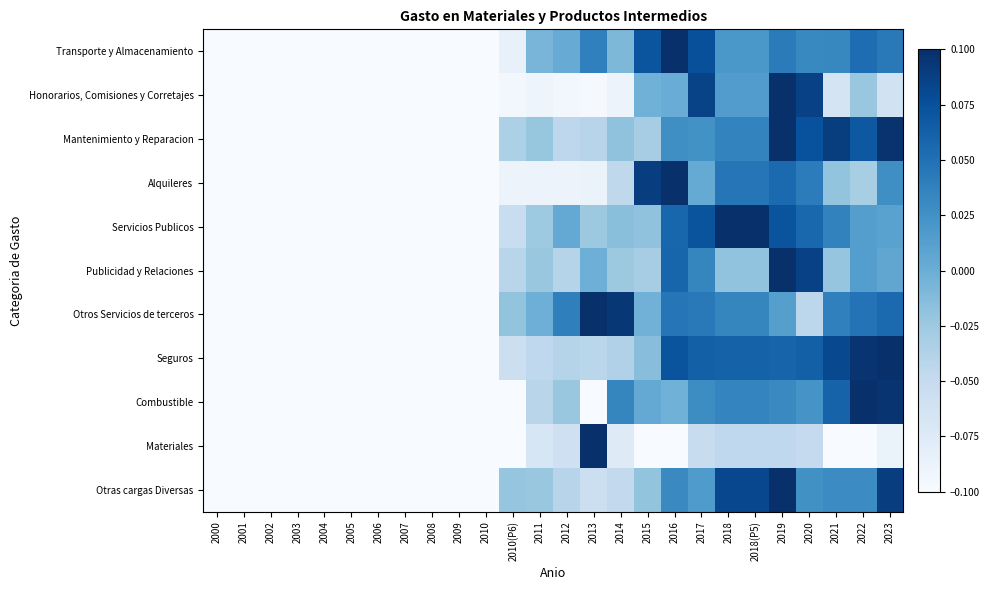

At 2000, list the series in order from largest to smallest.

Transporte y Almacenamiento, Honorarios, Comisiones y Corretajes, Mantenimiento y Reparacion, Alquileres, Servicios Publicos, Publicidad y Relaciones, Otros Servicios de terceros, Seguros, Combustible, Materiales, Otras cargas Diversas